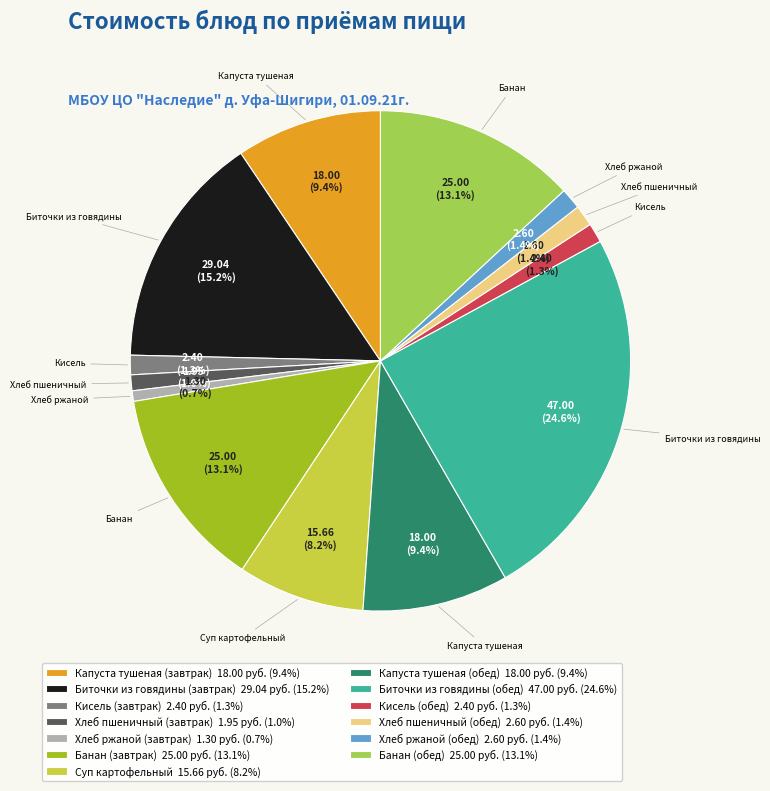

Between Суп картофельный 15.66 руб. (8.2%) and Хлеб ржаной (завтрак) 1.30 руб. (0.7%), which is larger?

Суп картофельный 15.66 руб. (8.2%)